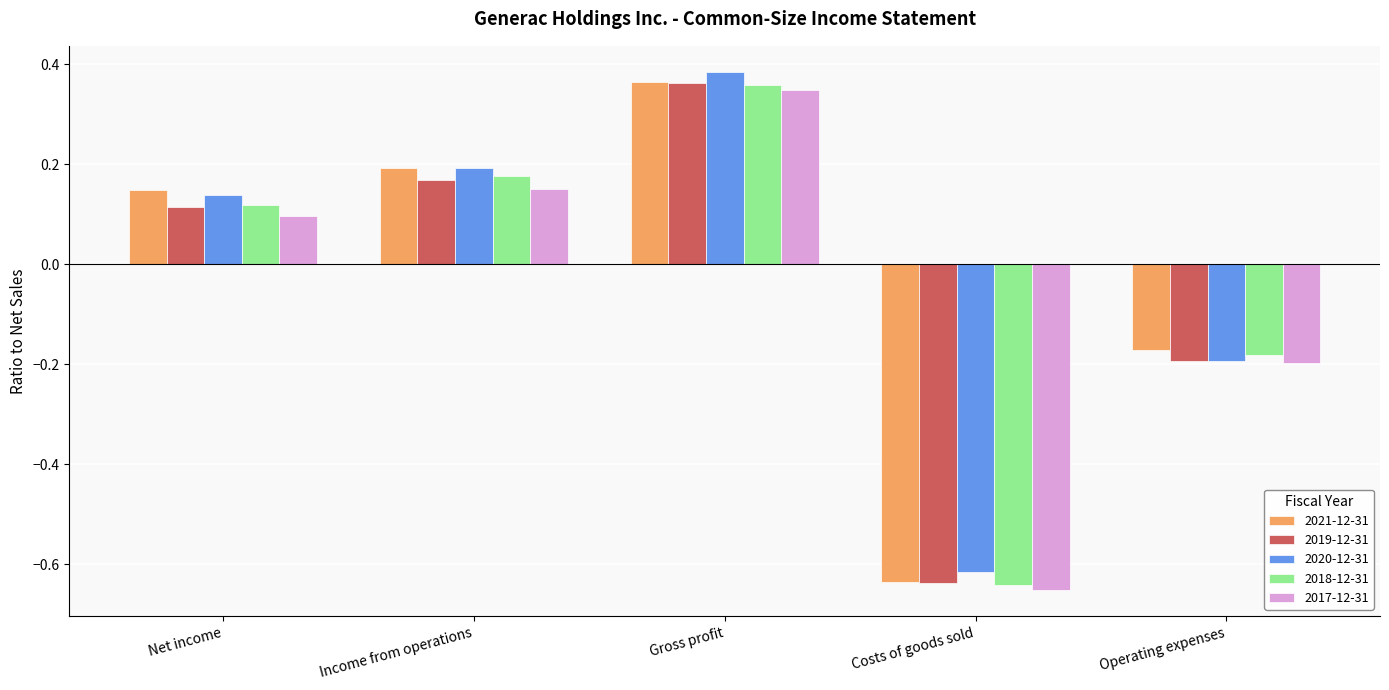

What position from the right is Net income?

5